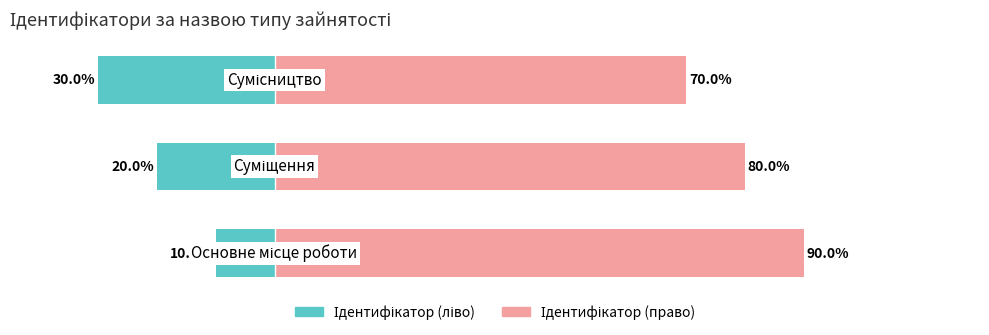

What is the difference between the maximum and second lowest values in the Ідентифікатор (ліво) series?

10